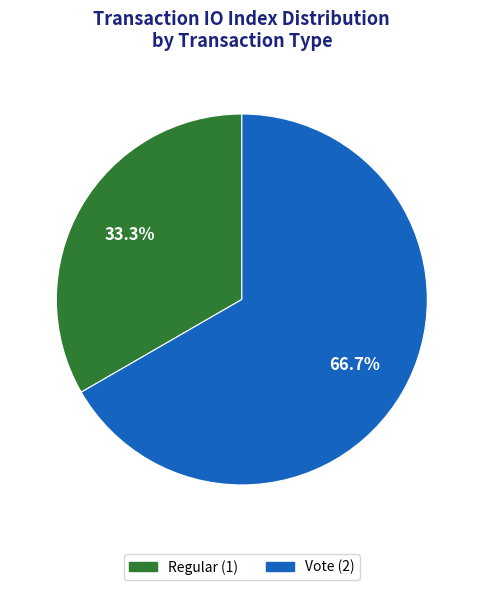

What portion of the pie excludes Regular?

66.7%